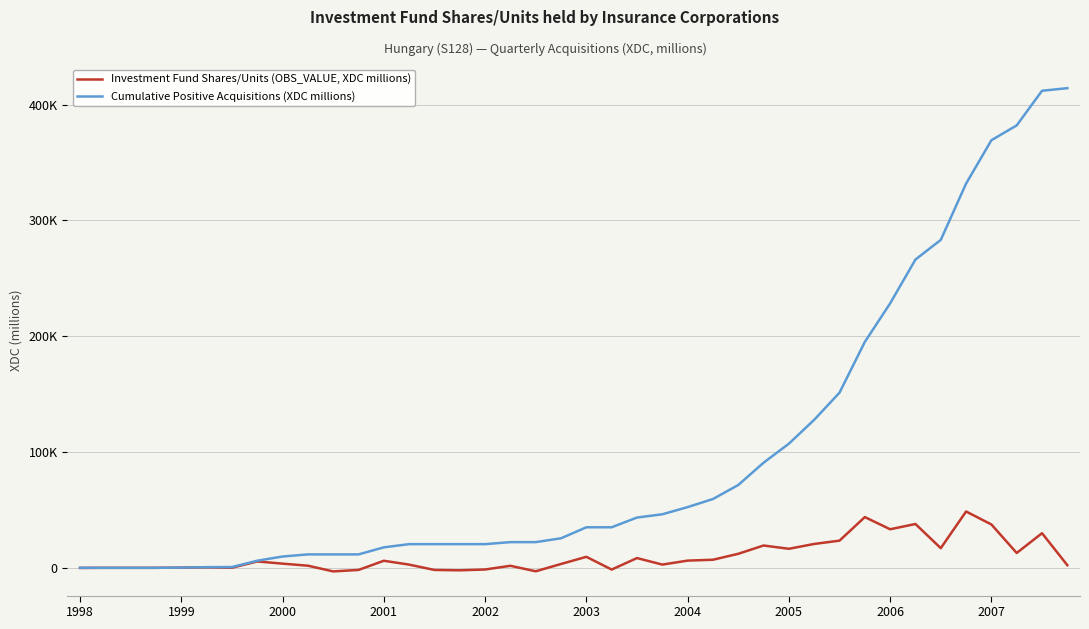

What is the difference between the maximum and minimum values in the Investment Fund Shares/Units (OBS_VALUE, XDC millions) series?

51742